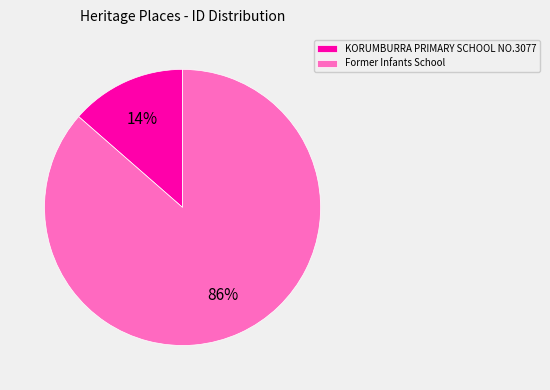

Is the sum of Former Infants School and KORUMBURRA PRIMARY SCHOOL NO.3077 greater than half?

Yes